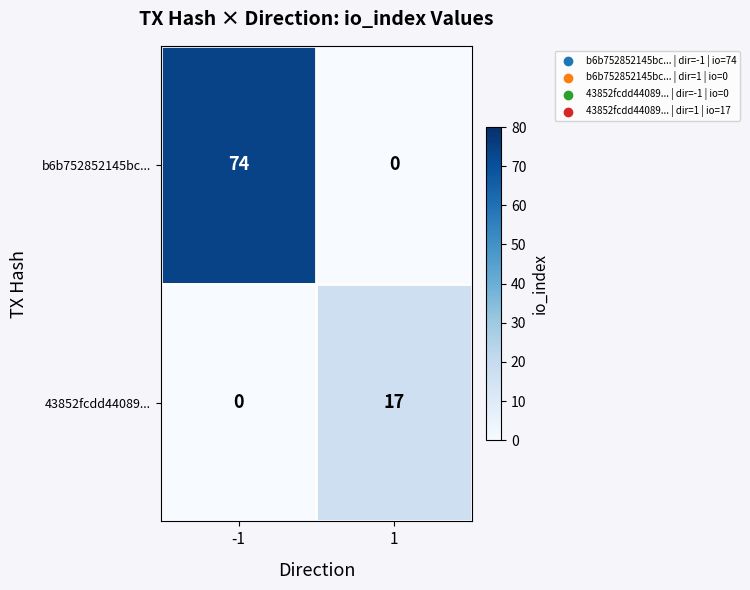

At 1, list the series in order from smallest to largest.

b6b752852145bc..., 43852fcdd44089...